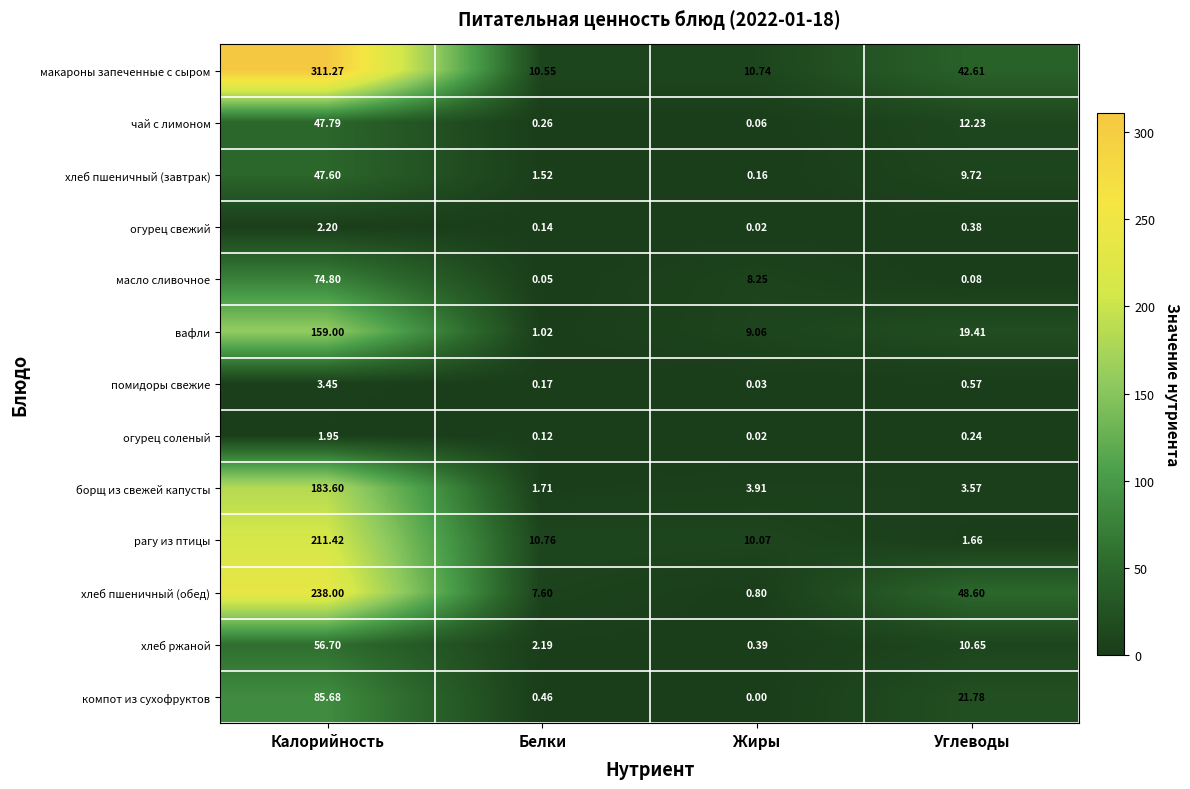

Rank the categories by борщ из свежей капусты value from highest to lowest.

Калорийность, Жиры, Углеводы, Белки